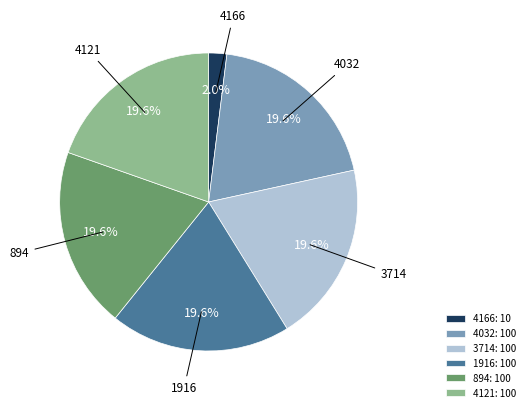

Does any single category account for the majority?

No